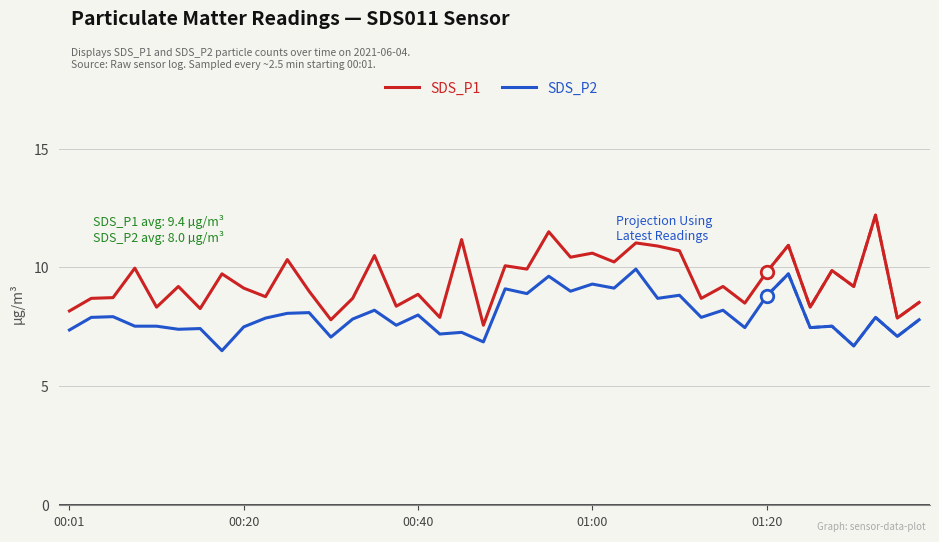

Does the chart have visible grid lines?

Yes